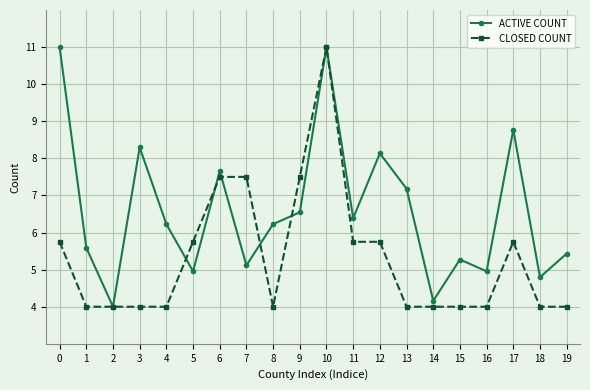

What is the sum of the ACTIVE COUNT values at 1 and 15?

10.9